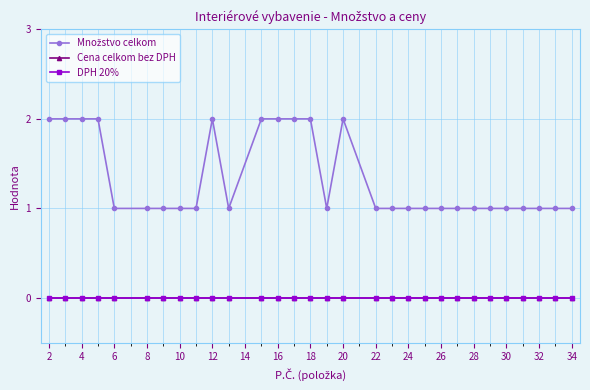

Does the chart have visible grid lines?

Yes